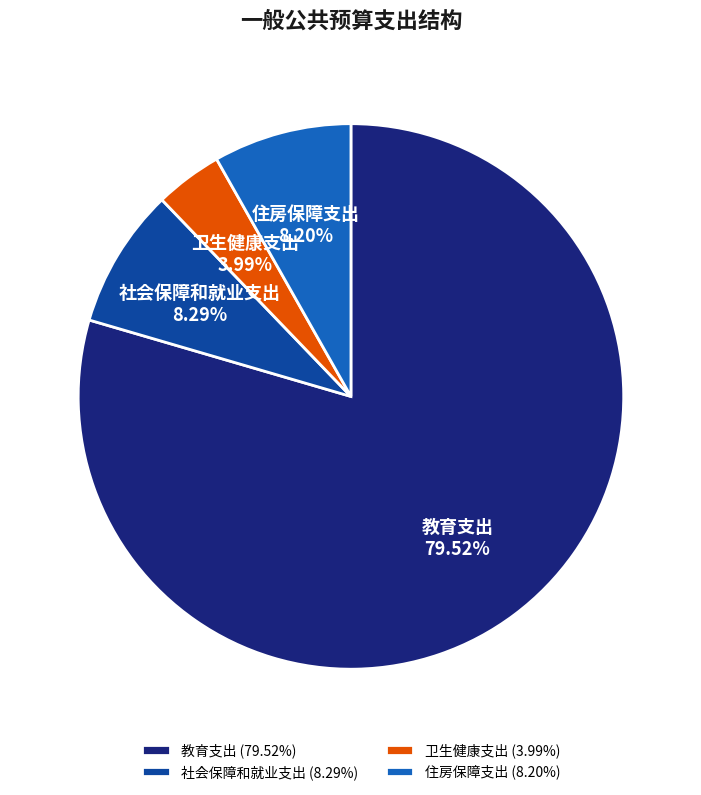

How many slices are in this pie chart?

4